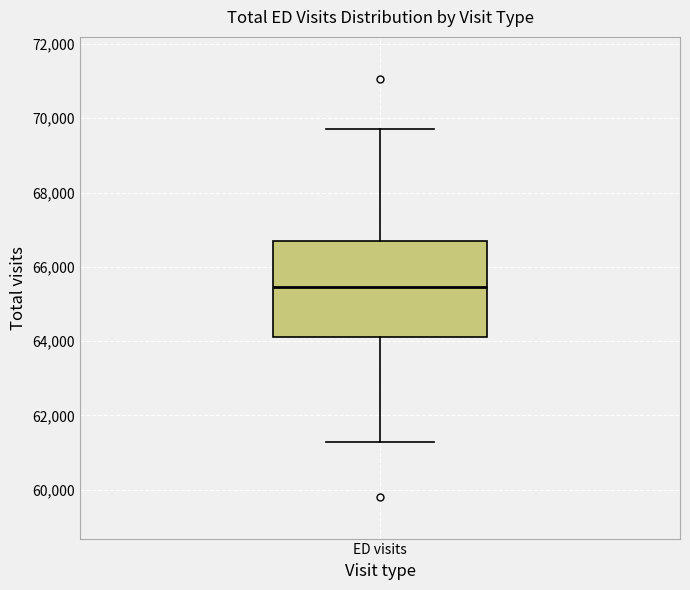

Read this box plot against the y-axis: the position of the median line, the range covered by the box, and the ends of both whiskers. The values are not printed on the chart, so give them approximately, as read against the axis.

median 65400, box 64200 to 66800, whiskers 61200 to 69600